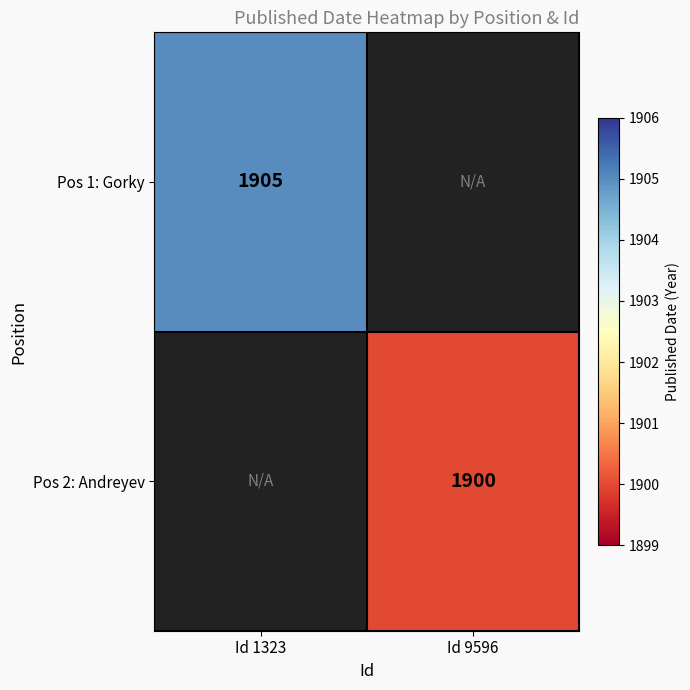

Is it true that Pos 2: Andreyev equals 1900 at Id 9596?

True